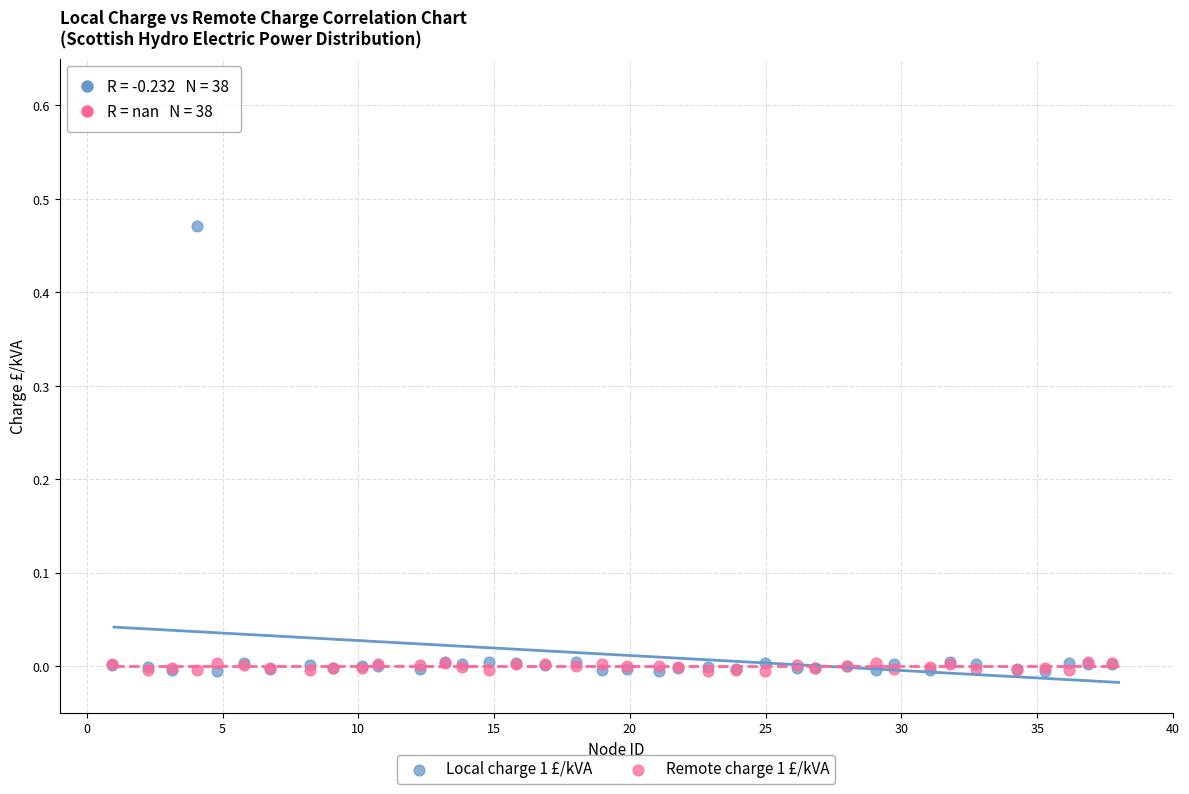

Which series reaches the maximum Y coordinate?

Local charge 1 £/kVA